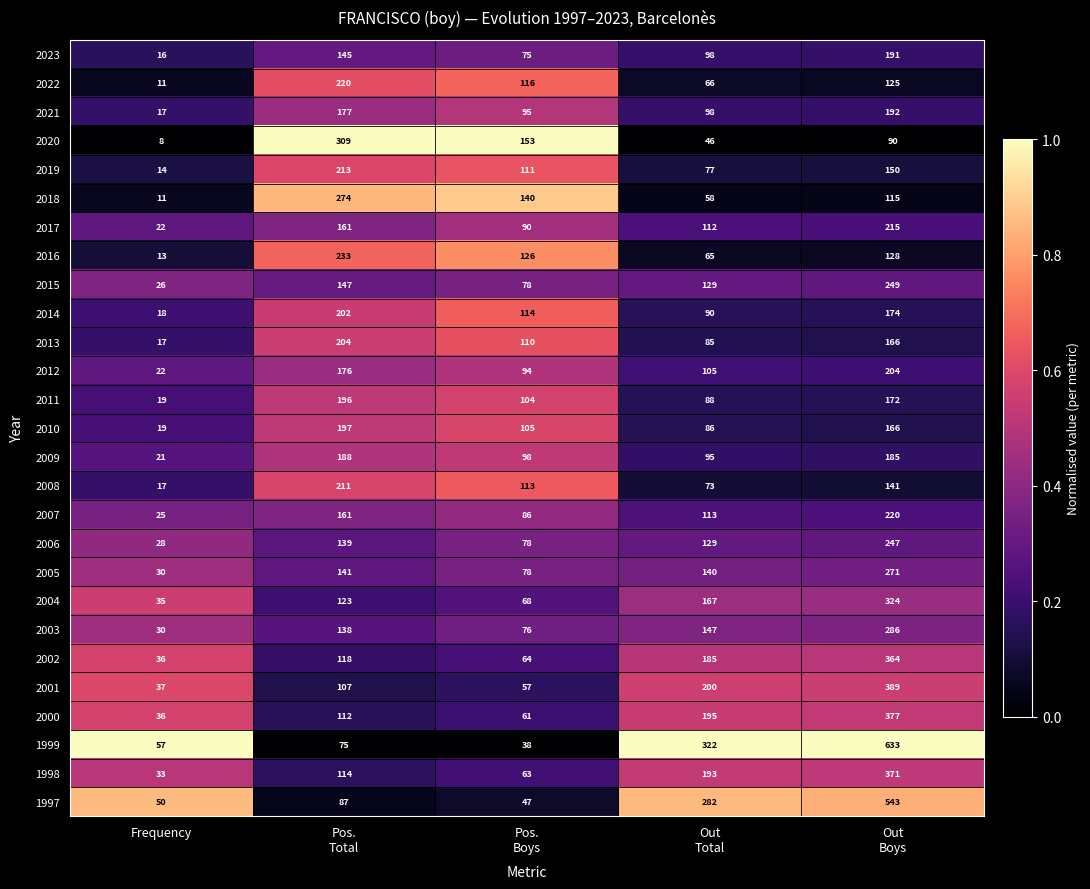

Which series has the largest range (max minus min)?

1999